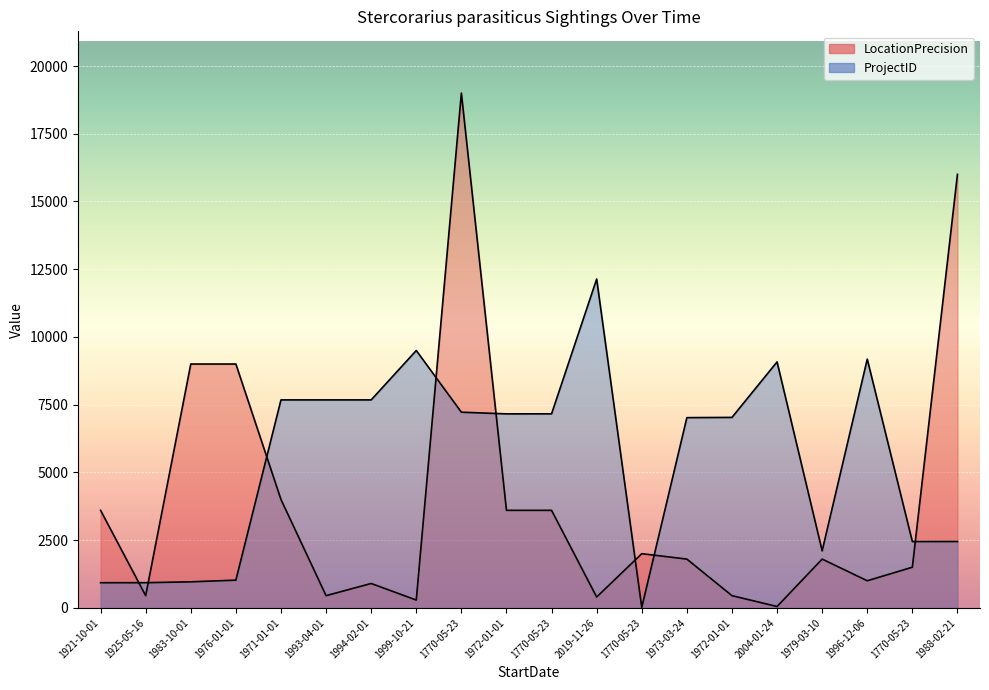

At how many categories does at least one series exceed 5154?

15